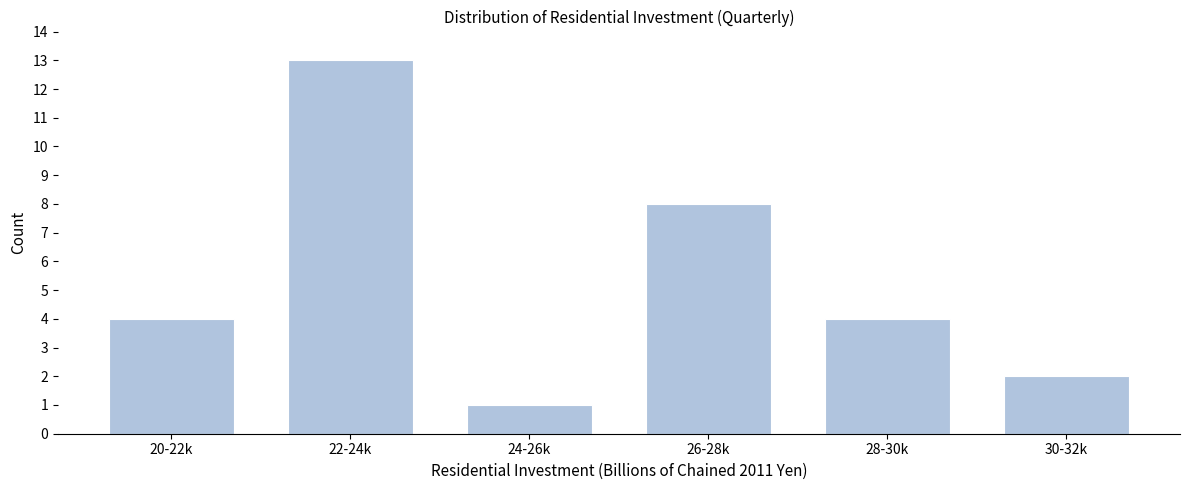

Reading right to left, what are all the values shown in this chart?

2	4	8	1	13	4